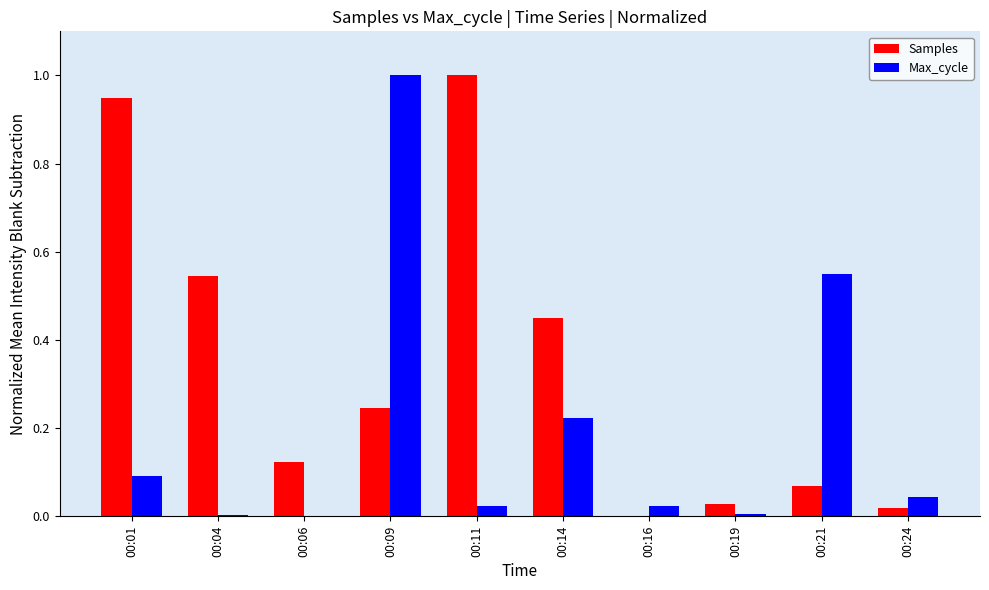

Is the value of Samples at 00:14 greater than the value of Max_cycle at 00:06?

Yes